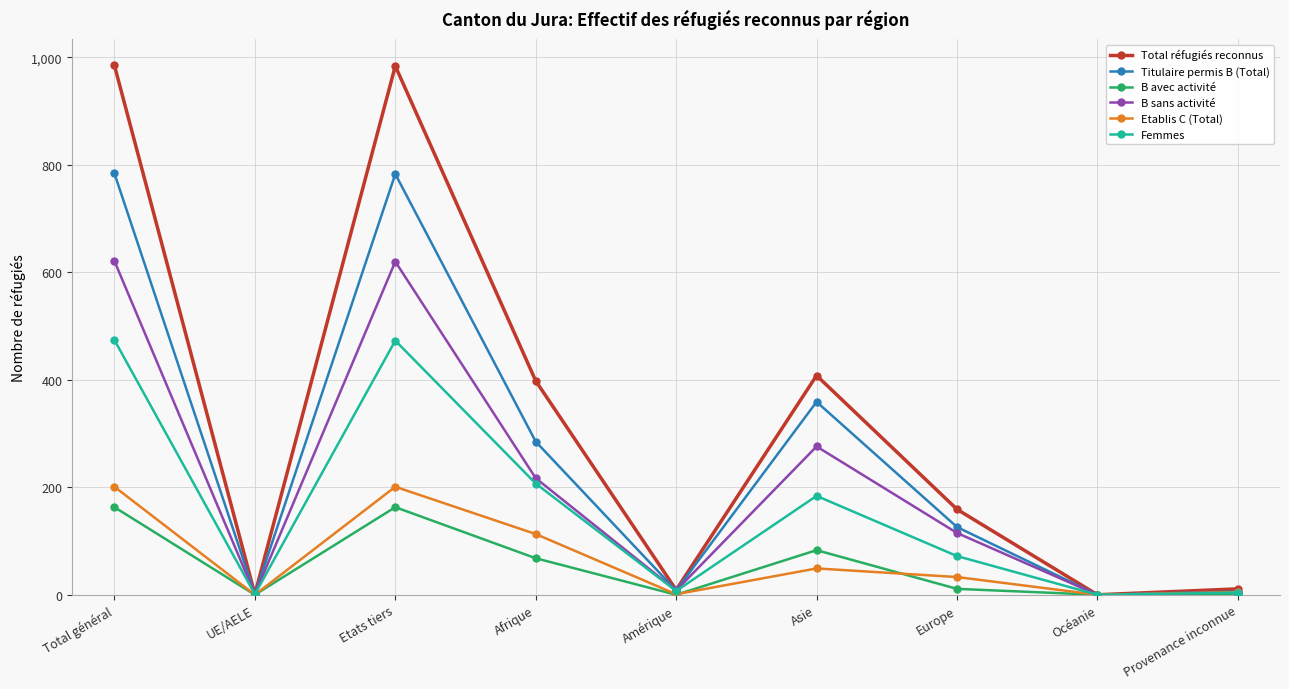

Is the value of Etablis C (Total) at Total général greater than the value of Femmes at Provenance inconnue?

Yes